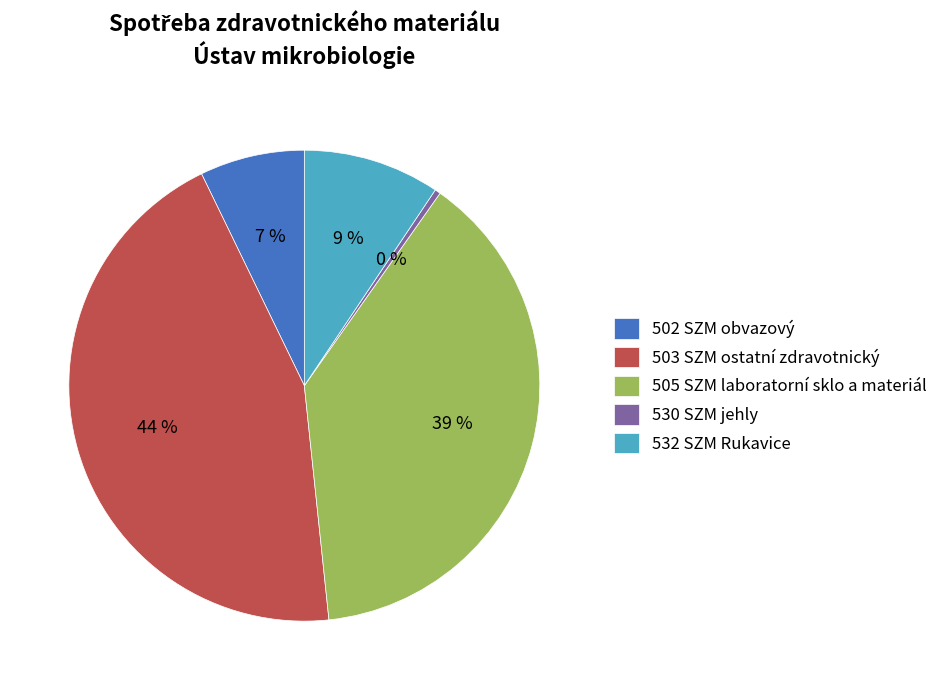

Is it true that 502 SZM obvazový is 7% of the pie?

True